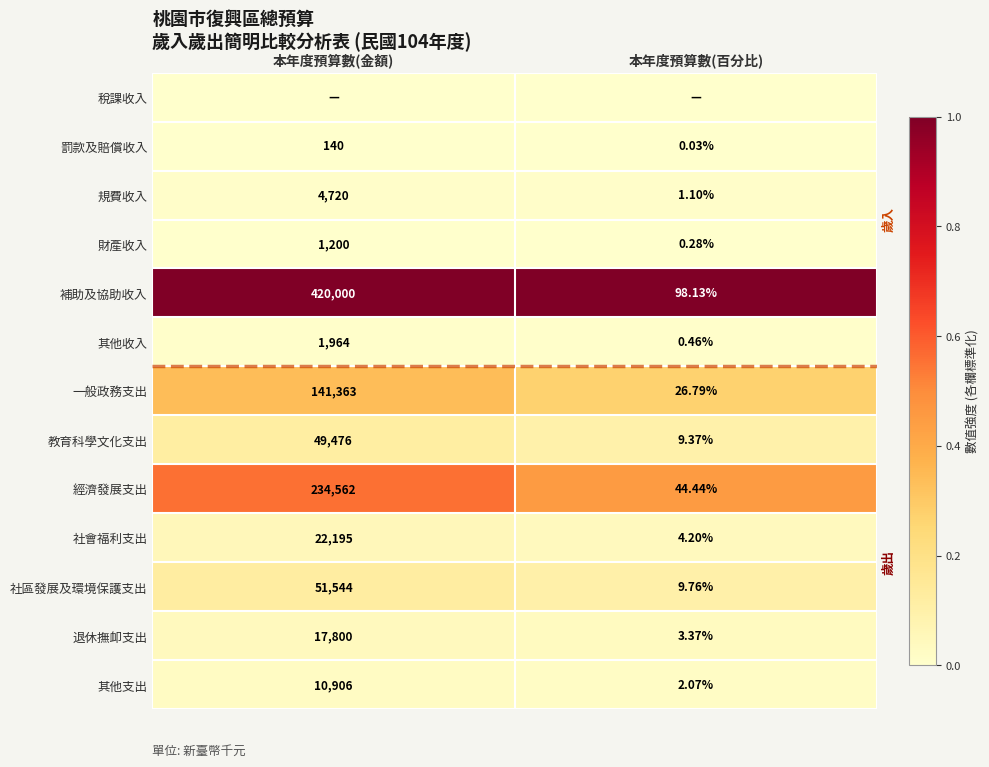

Is the value of 一般政務支出 at 本年度預算數(金額) greater than the value of 規費收入 at 本年度預算數(百分比)?

Yes